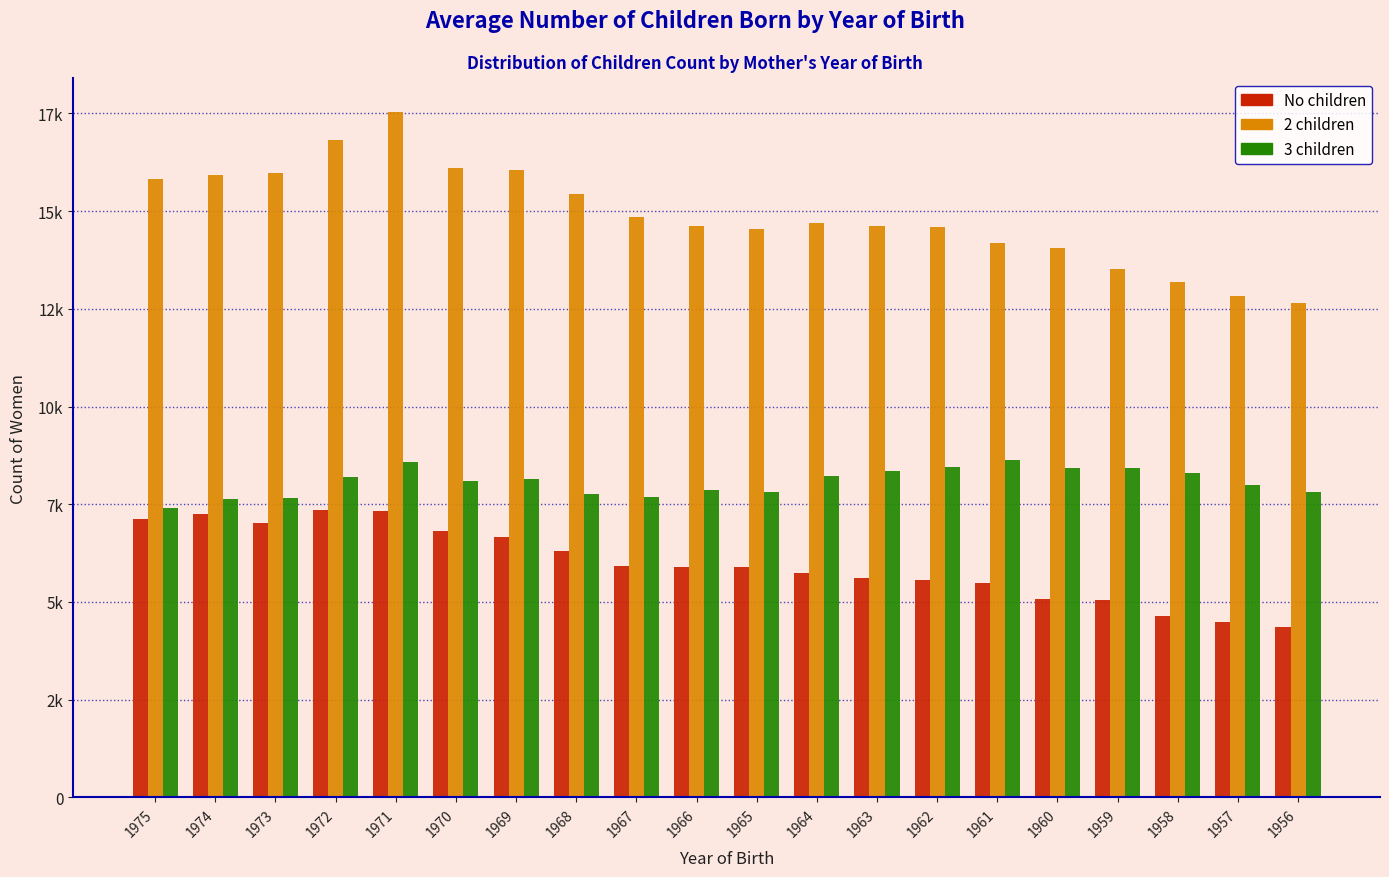

Reading left to right, list all the values displayed in this chart.

No children: 7113	7255	7032	7347	7334	6812	6657	6295	5931	5889	5884	5729	5619	5559	5490	5068	5048	4629	4482	4365
2 children: 15810	15917	15986	16826	17529	16113	16064	15444	14838	14623	14546	14688	14607	14586	14175	14054	13514	13190	12821	12655
3 children: 7398	7642	7652	8200	8586	8089	8138	7761	7686	7854	7812	8223	8357	8464	8625	8428	8428	8309	7999	7818